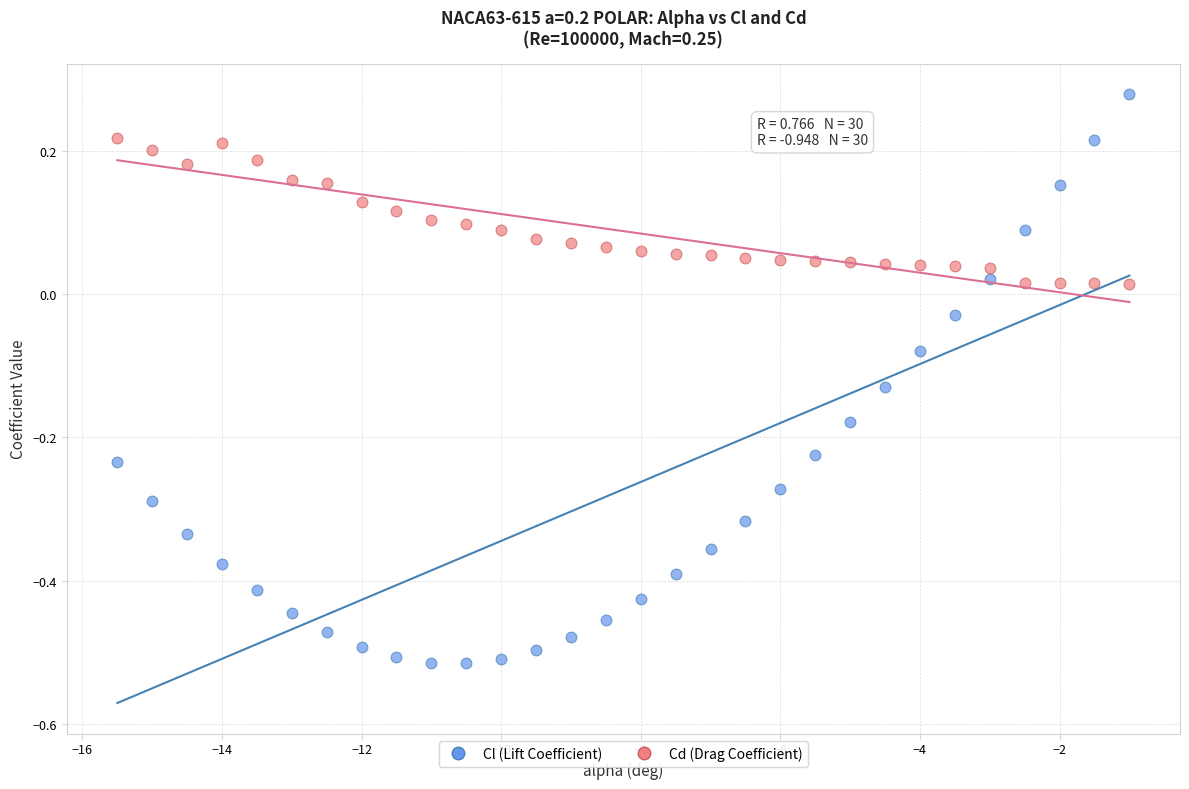

Which series contains the lowest Y value?

Cl (Lift Coefficient)